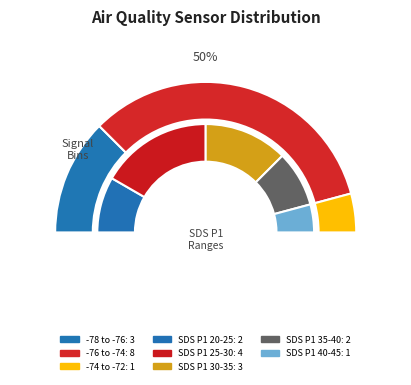

Between 27 and 27, which is larger?

27